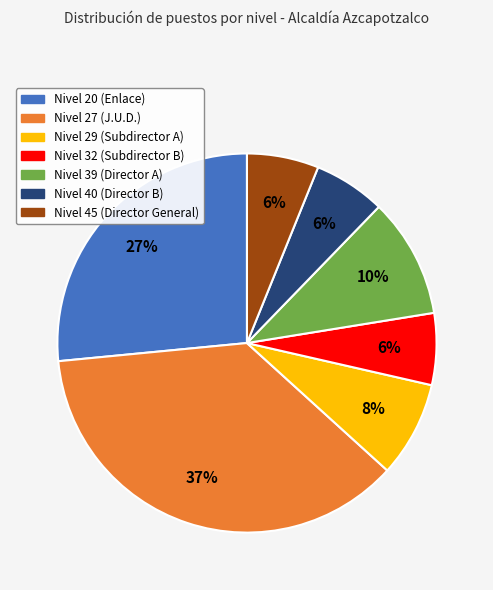

Do Nivel 27 (J.U.D.) and Nivel 39 (Director A) together represent more than half of the pie?

No